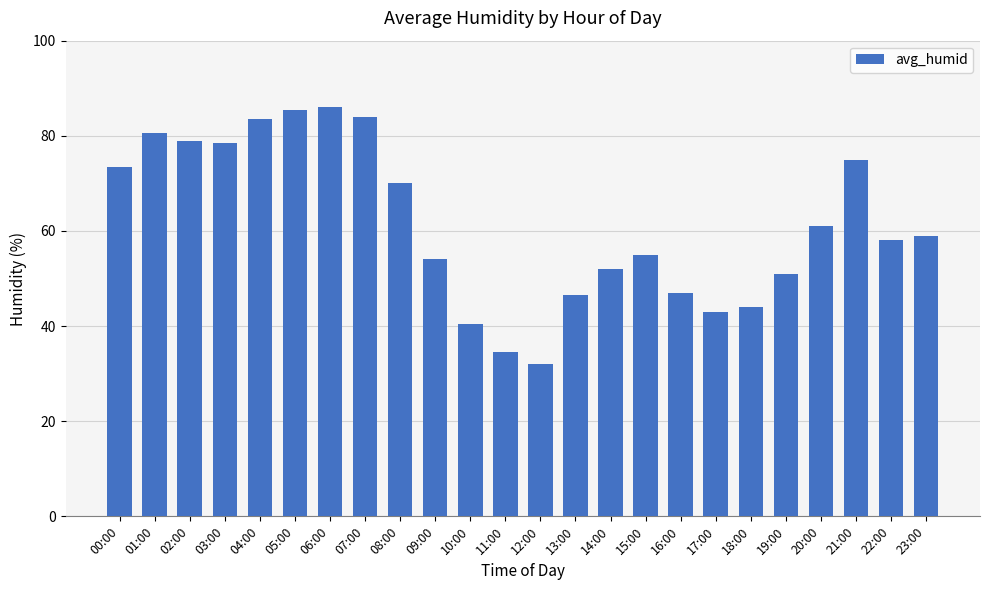

Are the bars grouped side by side (vs. stacked)?

No